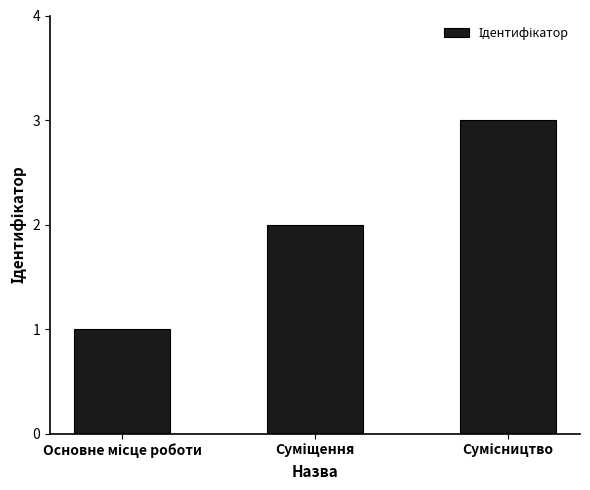

What is the maximum value shown in the chart?

3